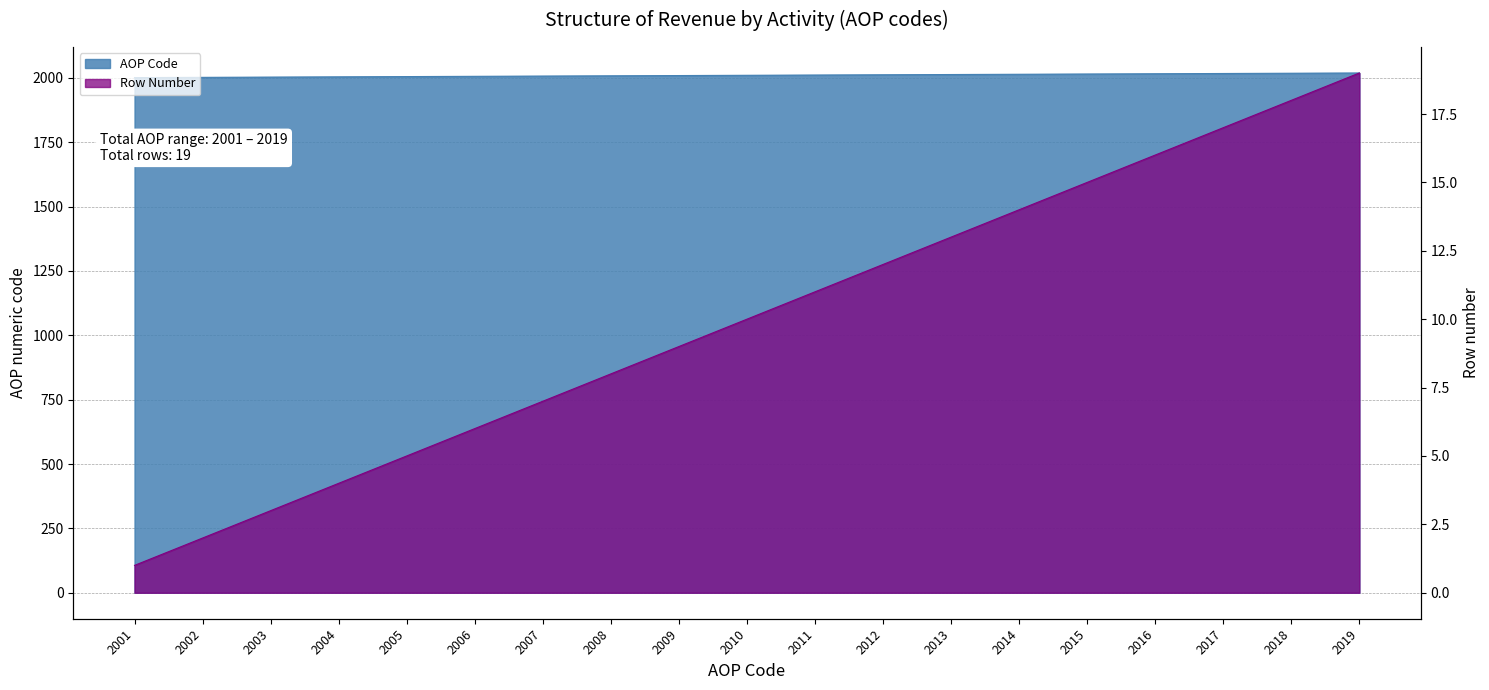

Which category has the highest value in the AOP Code series?

2019